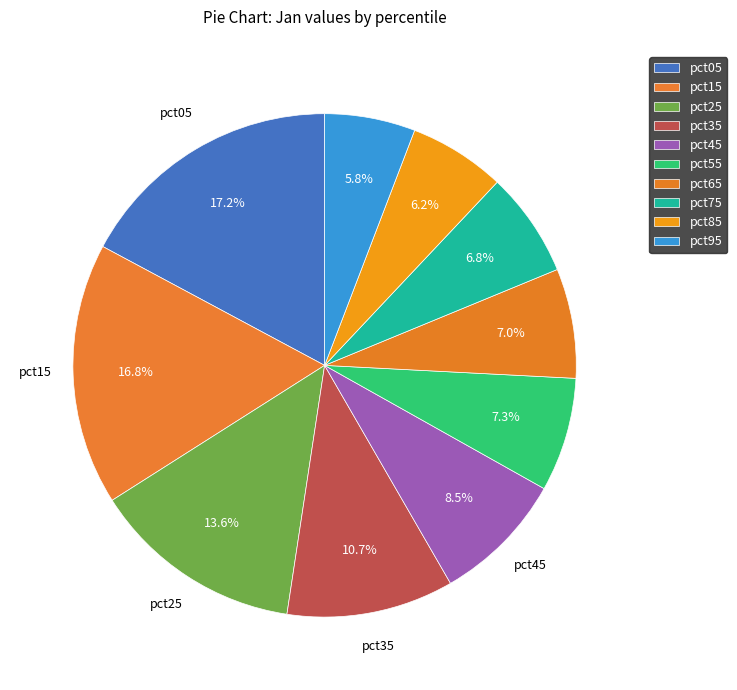

How many slices are in this pie chart?

10